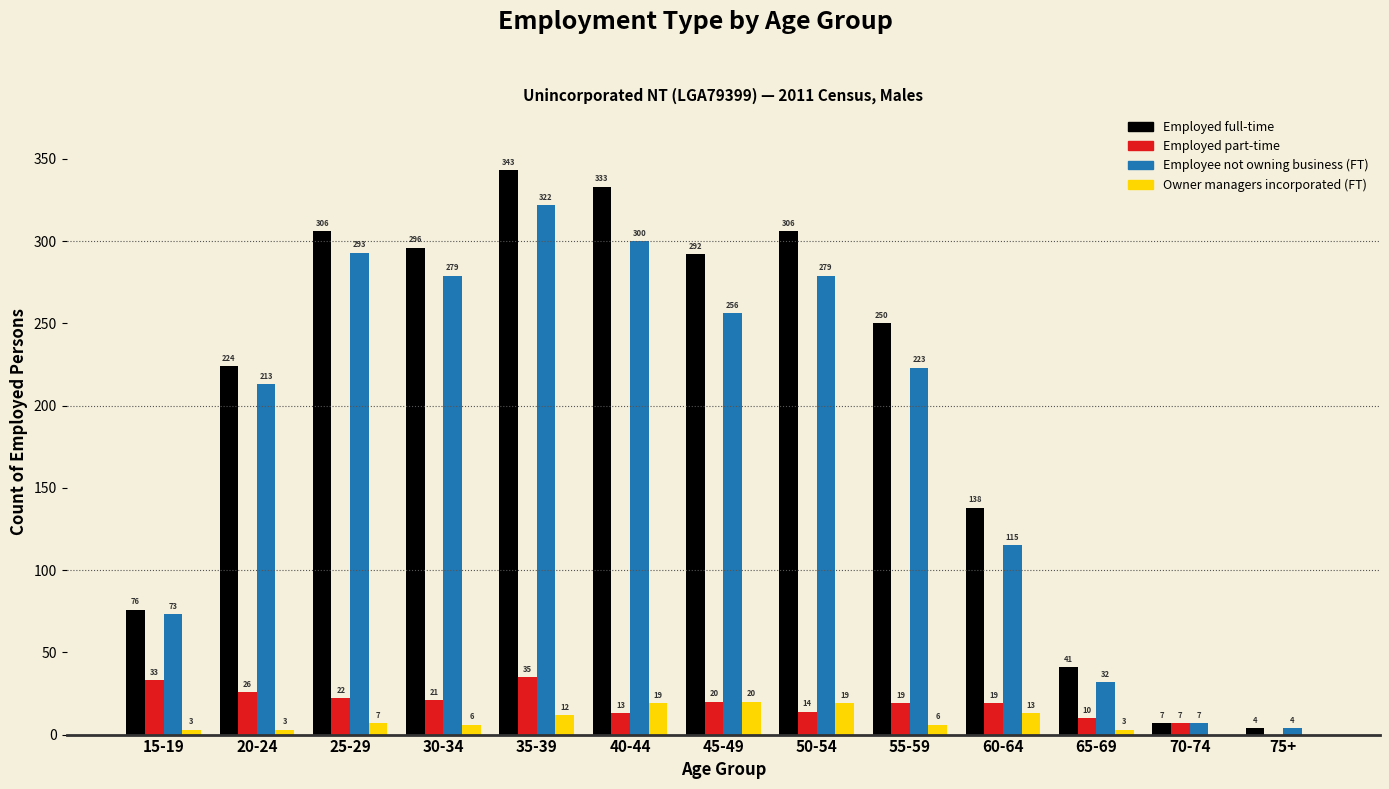

Reading left to right, what are all the values shown in this chart?

Employed full-time: 15-19=76	20-24=224	25-29=306	30-34=296	35-39=343	40-44=333	45-49=292	50-54=306	55-59=250	60-64=138	65-69=41	70-74=7	75+=4
Employed part-time: 15-19=33	20-24=26	25-29=22	30-34=21	35-39=35	40-44=13	45-49=20	50-54=14	55-59=19	60-64=19	65-69=10	70-74=7	75+=0
Employee not owning business (FT): 15-19=73	20-24=213	25-29=293	30-34=279	35-39=322	40-44=300	45-49=256	50-54=279	55-59=223	60-64=115	65-69=32	70-74=7	75+=4
Owner managers incorporated (FT): 15-19=3	20-24=3	25-29=7	30-34=6	35-39=12	40-44=19	45-49=20	50-54=19	55-59=6	60-64=13	65-69=3	70-74=0	75+=0